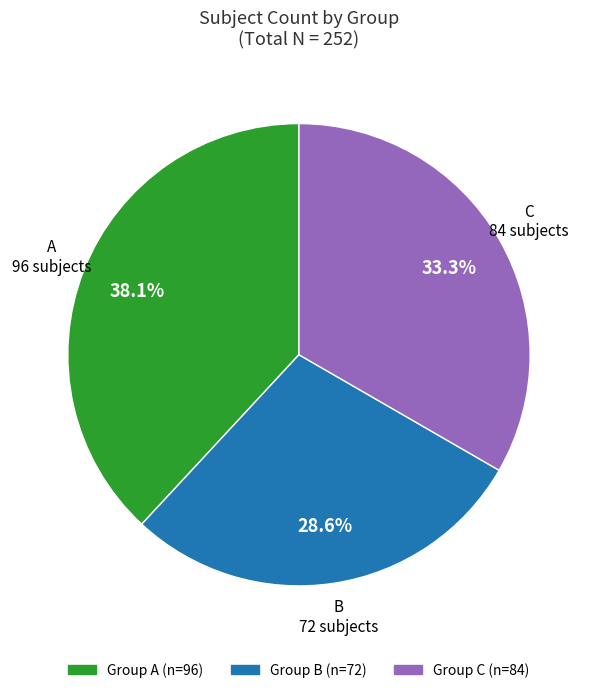

Is there any slice that represents more than half of the pie?

No